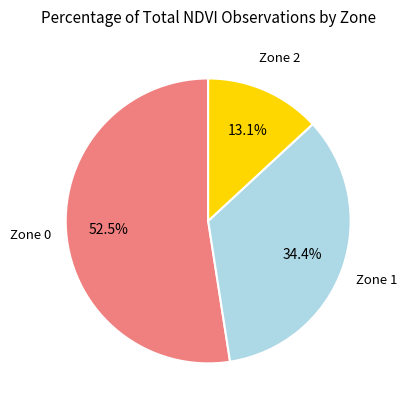

Is Zone 2 the majority of the pie?

No